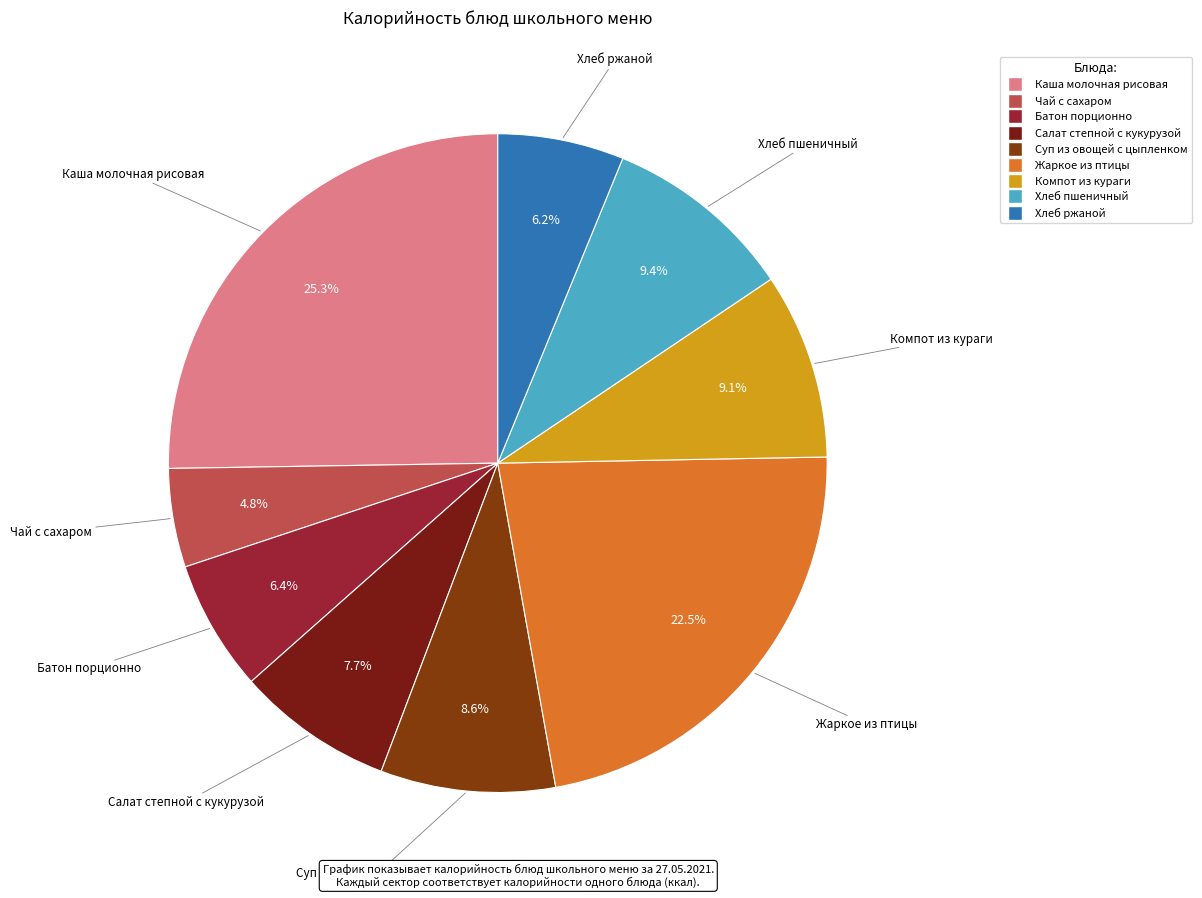

What is the largest slice in the pie chart?

Каша молочная рисовая